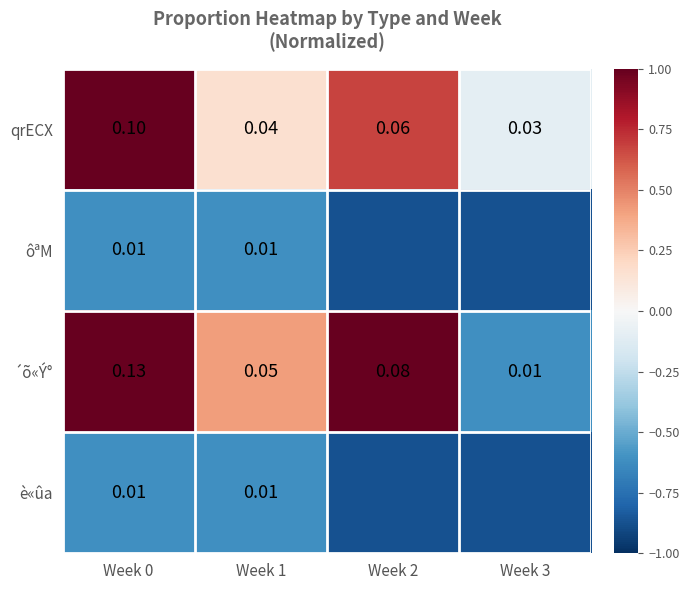

Is the value of ôªM at Week 1 greater than the value of è«ûa at Week 3?

Yes